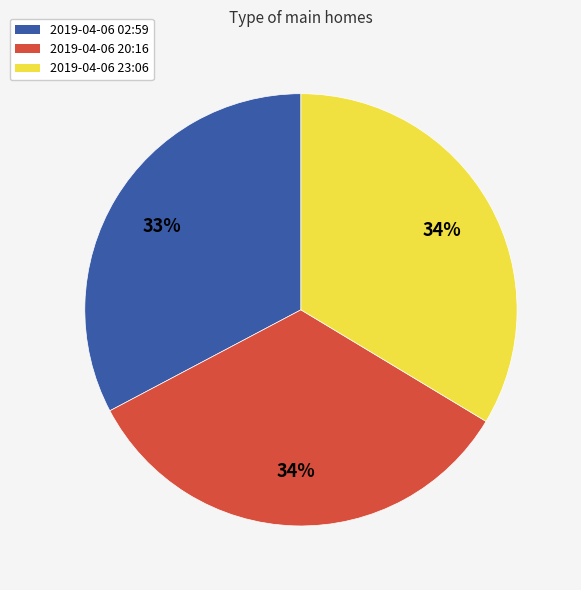

To the nearest percent, what portion does 2019-04-06 02:59 represent?

33%